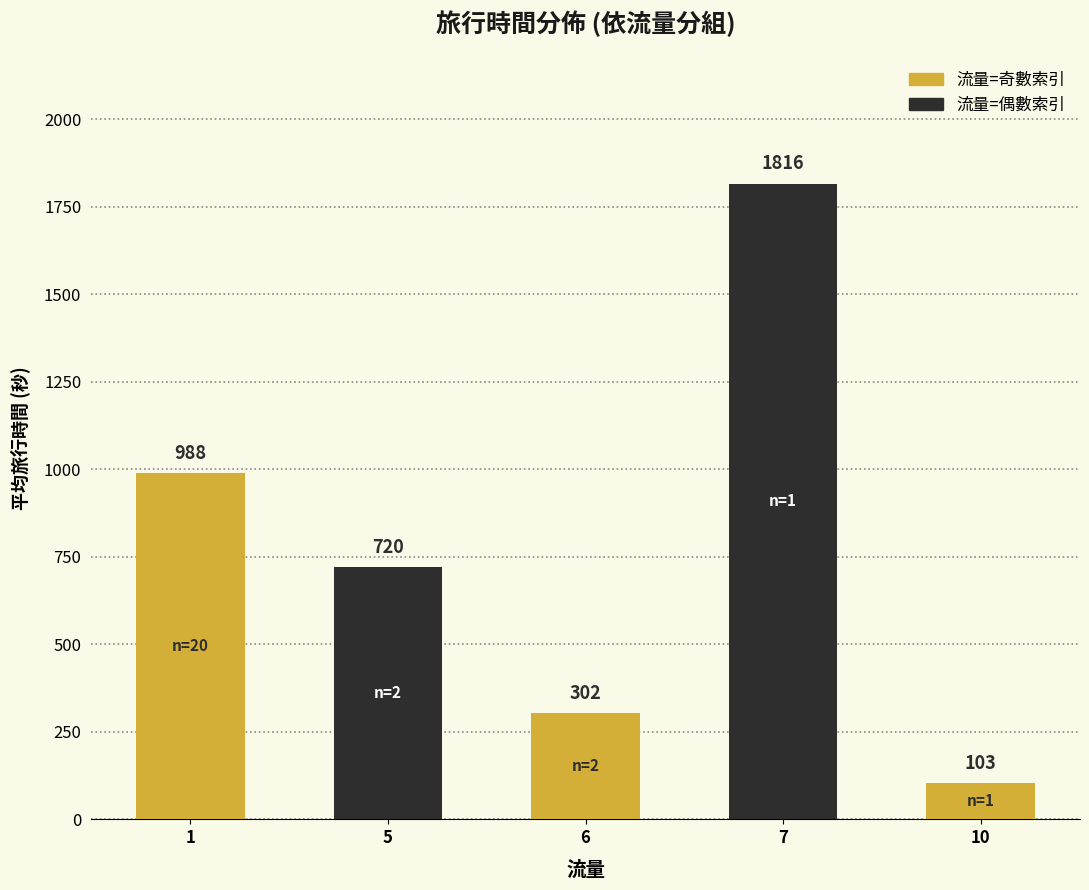

List the labels in order of value, largest first.

7, 1, 5, 6, 10